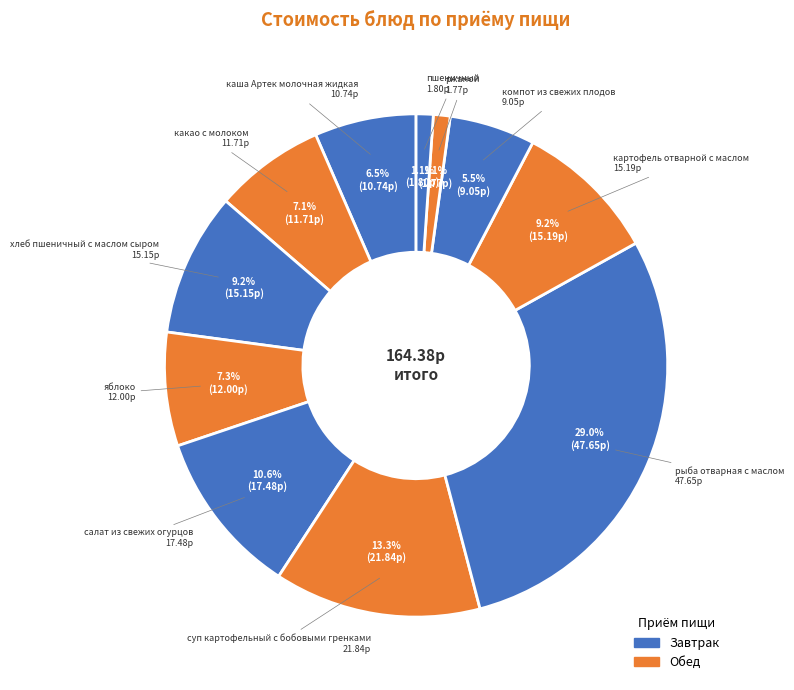

Count the number of slices in the pie.

11